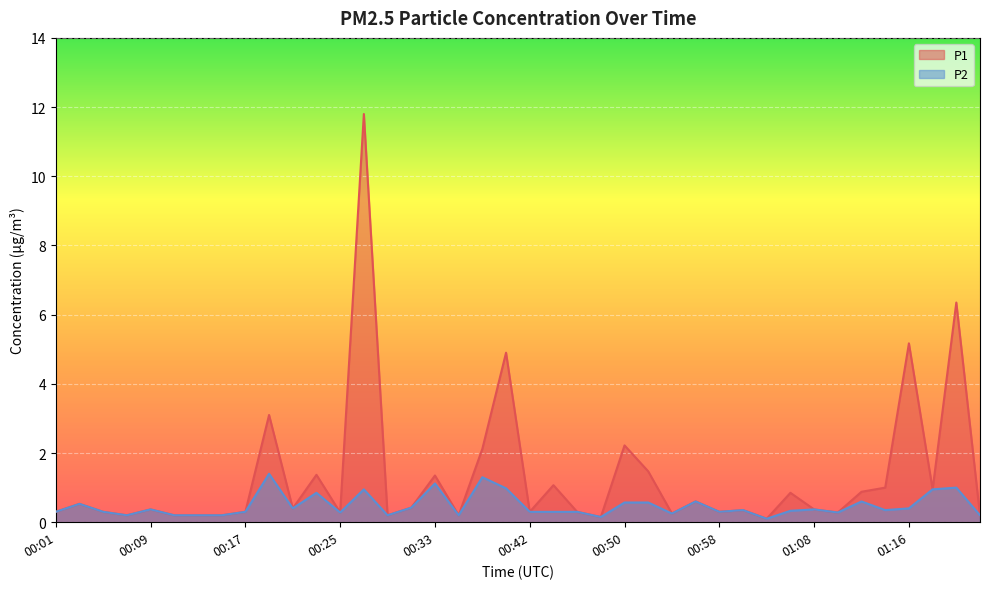

True or false: P2 and P1 intersect in this chart.

False